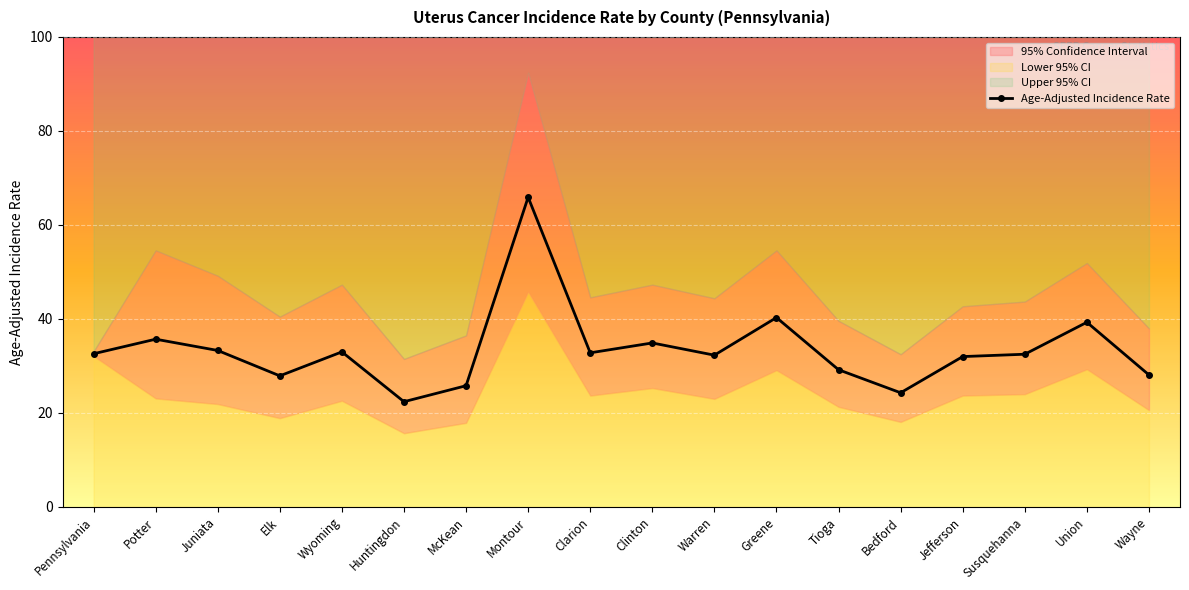

What is the change in value from Potter to McKean?

-9.9